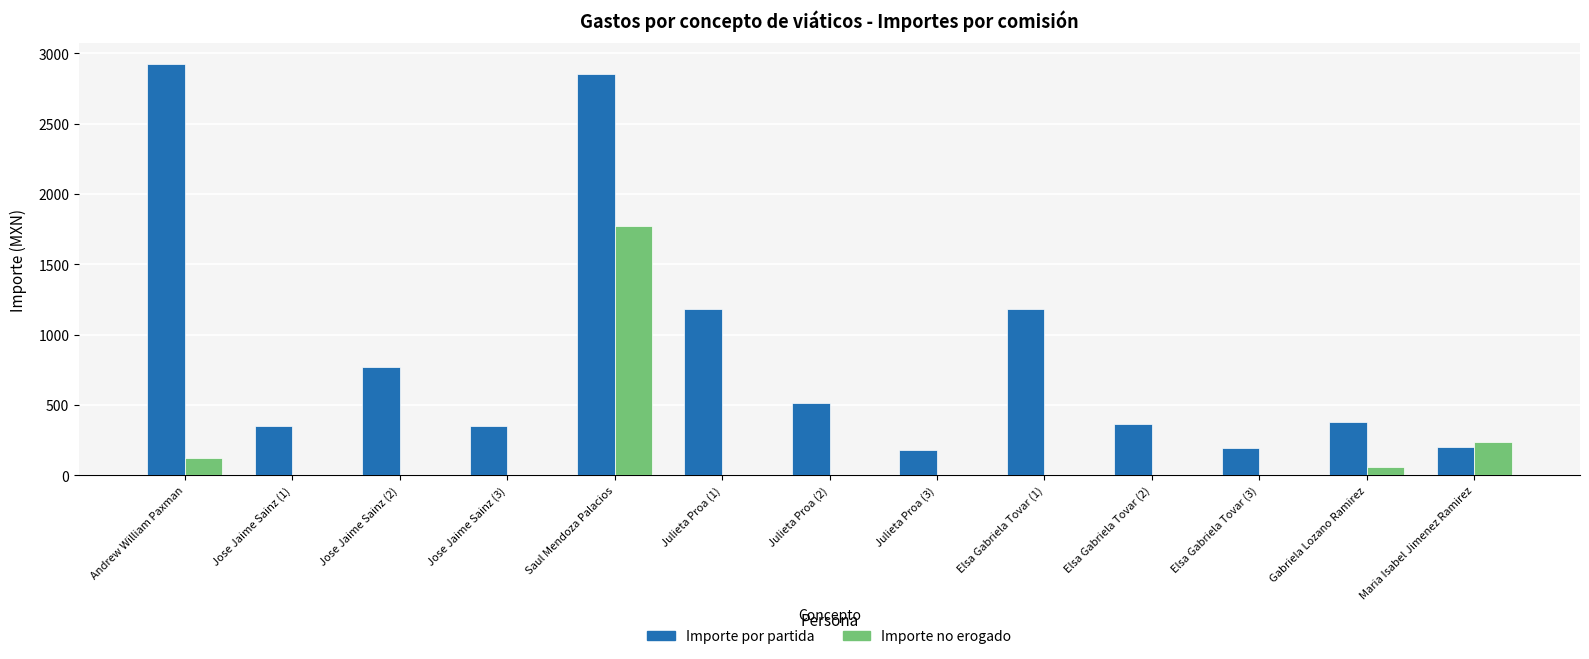

At which category is the sum across all series the highest?

Saul Mendoza Palacios